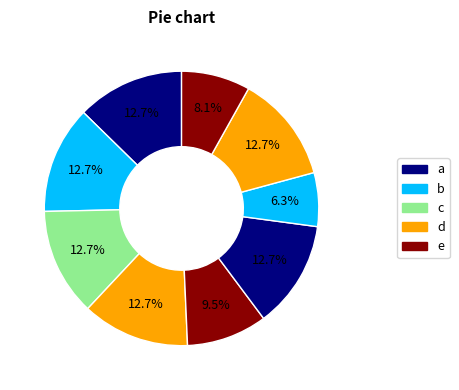

How many slices are in this pie chart?

9